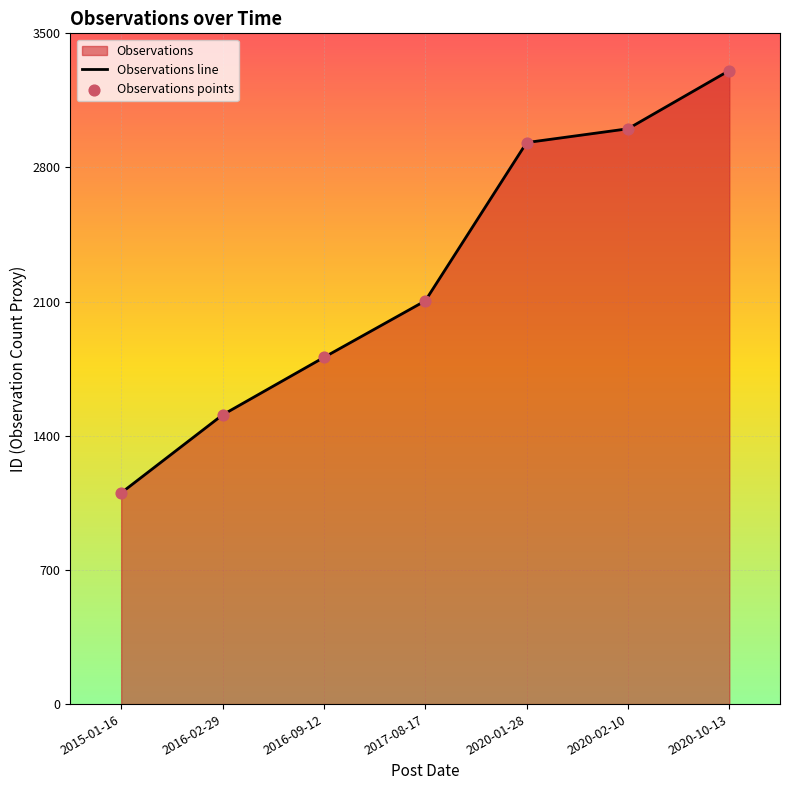

Which series has the largest Y range (max minus min)?

Observations line